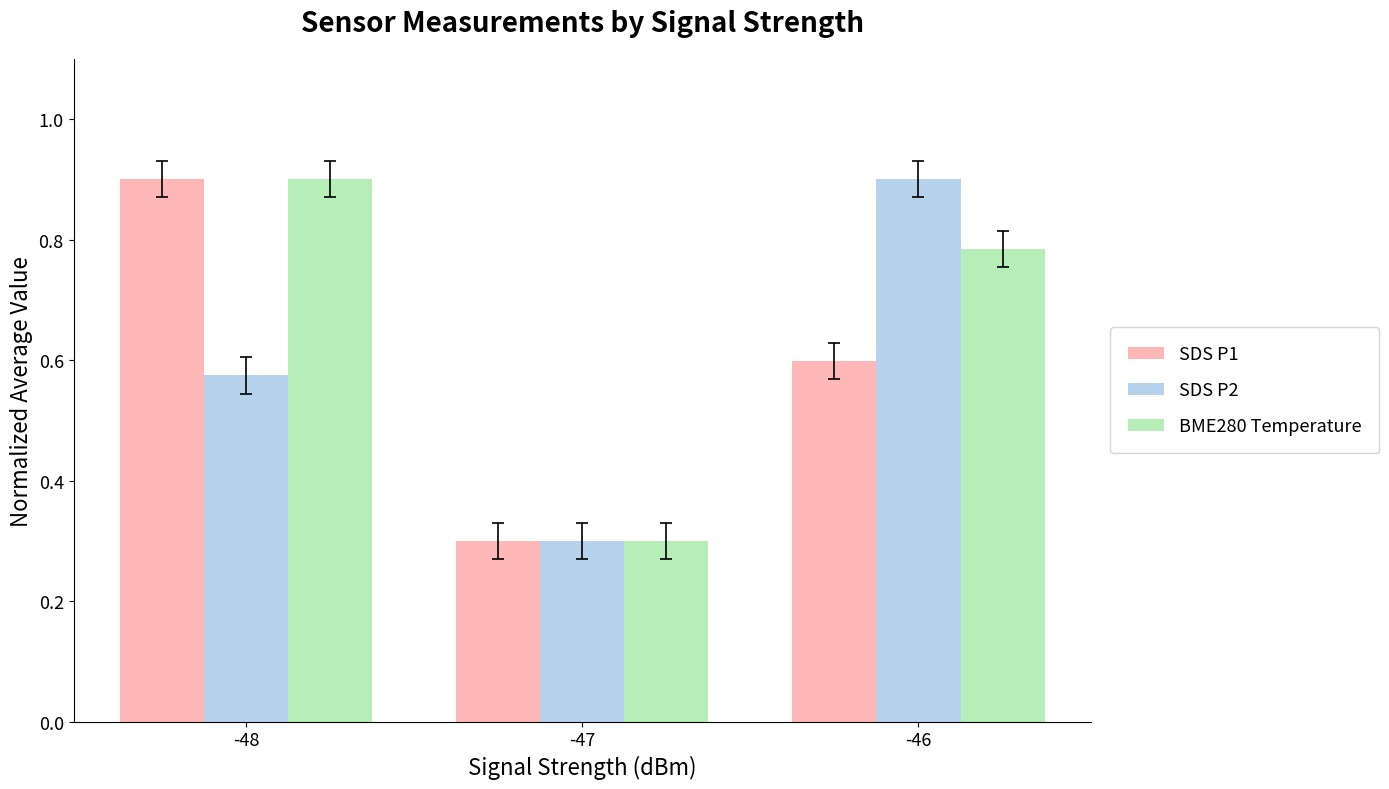

What is the maximum value shown in the chart?

0.9